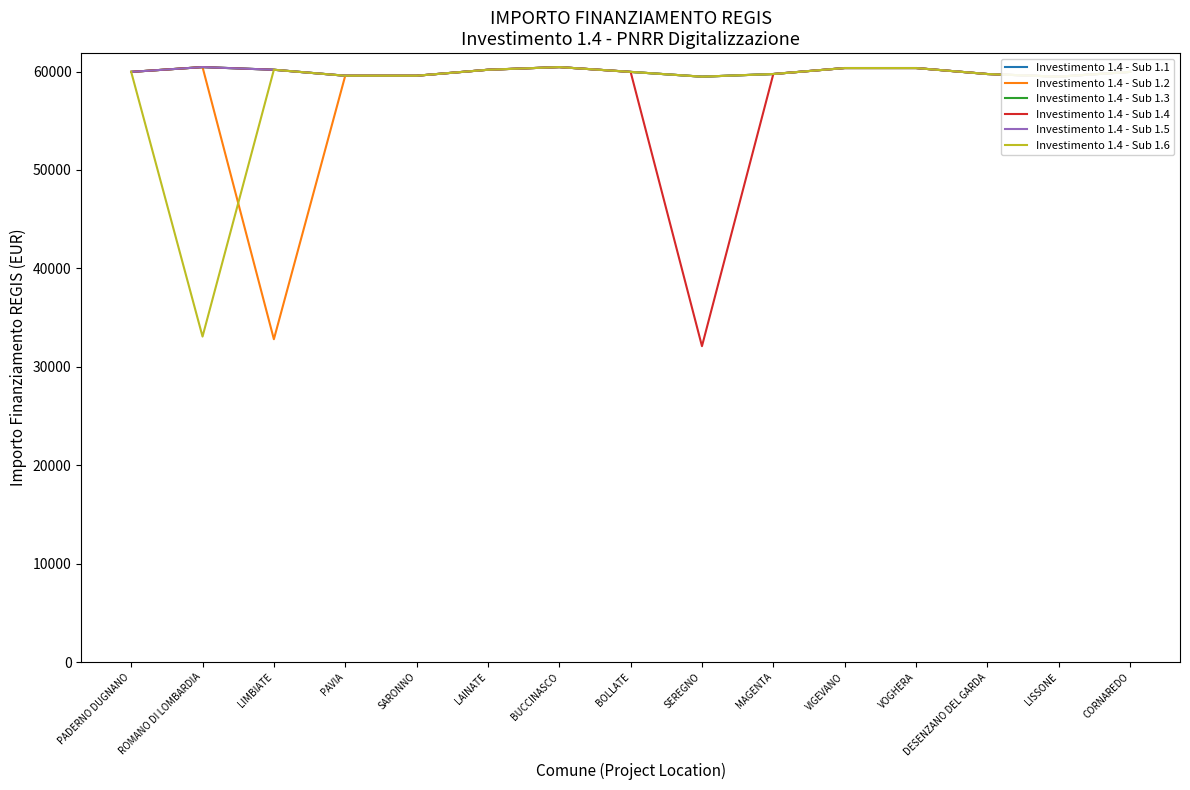

At which label is Investimento 1.4 - Sub 1.1 closest to 59966?

PADERNO DUGNANO